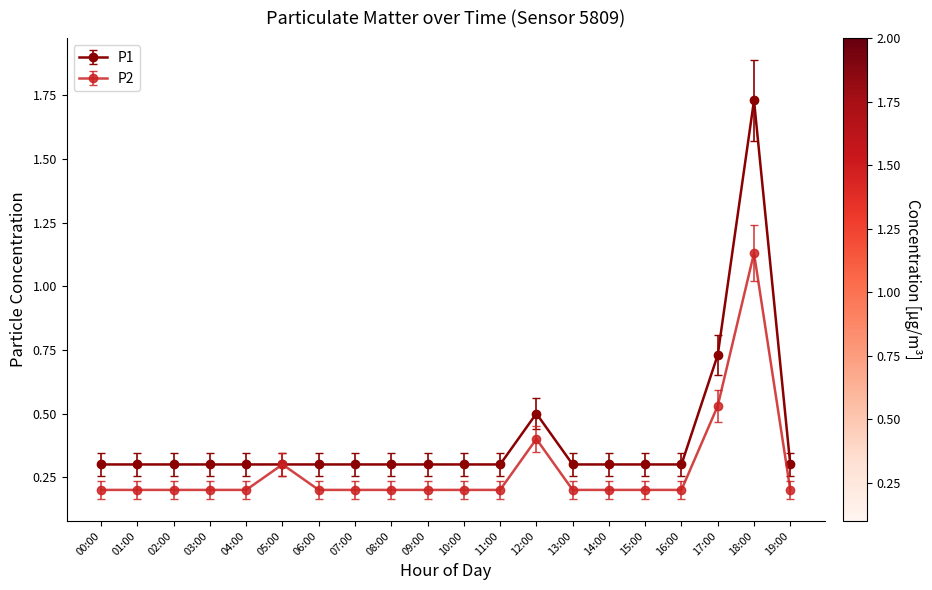

Count the P1 values in the range 0 to 1.

19